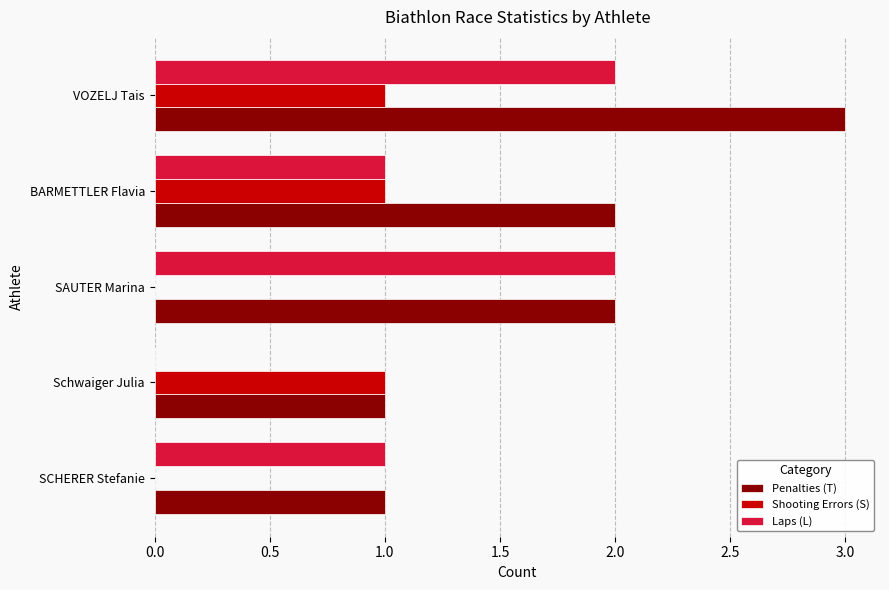

Which series changed the most between SCHERER Stefanie and VOZELJ Tais?

Penalties (T)